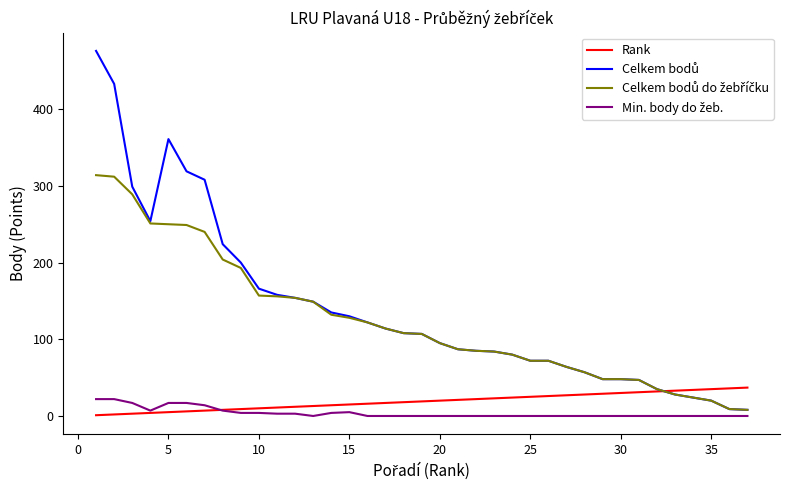

What is the highest value of the Celkem bodů do žebříčku series?

314